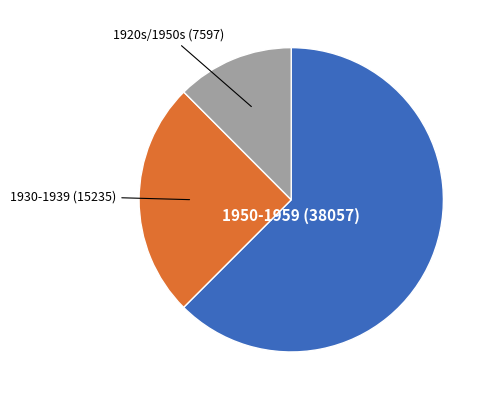

Is there any slice that represents more than half of the pie?

Yes